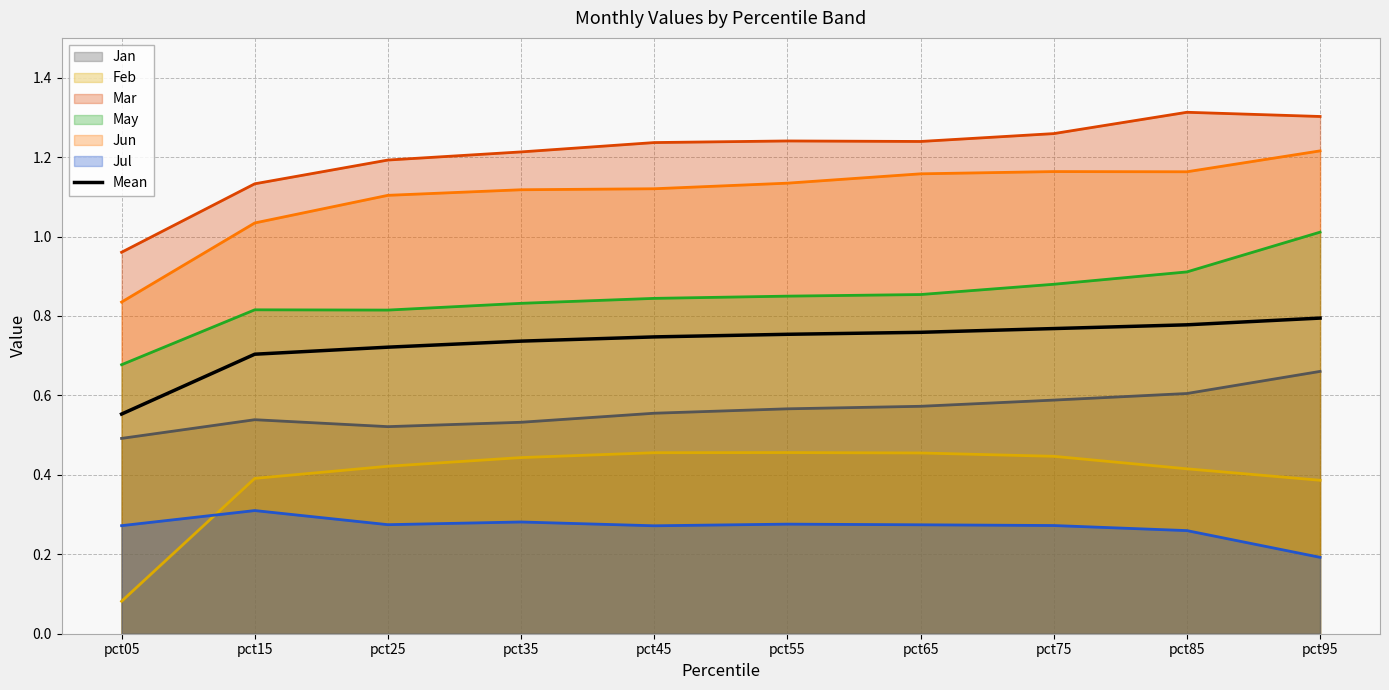

How many distinct data groups are displayed?

7